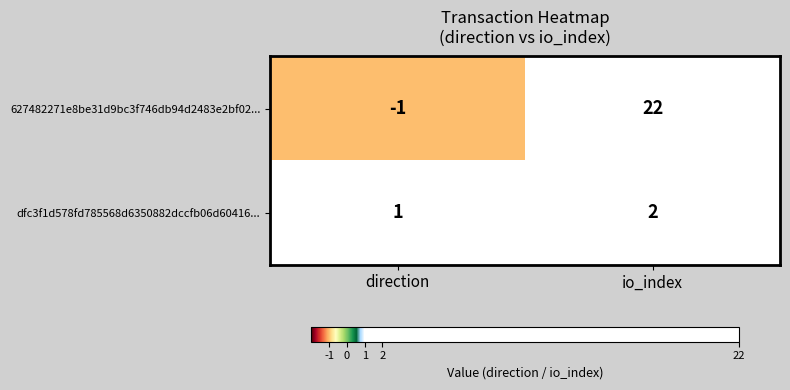

What is the difference between the 627482271e8be31d9bc3f746db94d2483e2bf02... values at io_index and direction?

23